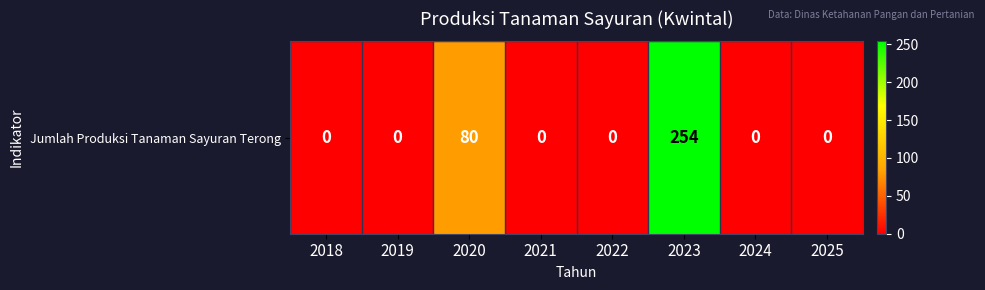

What is the sum of all values?

334